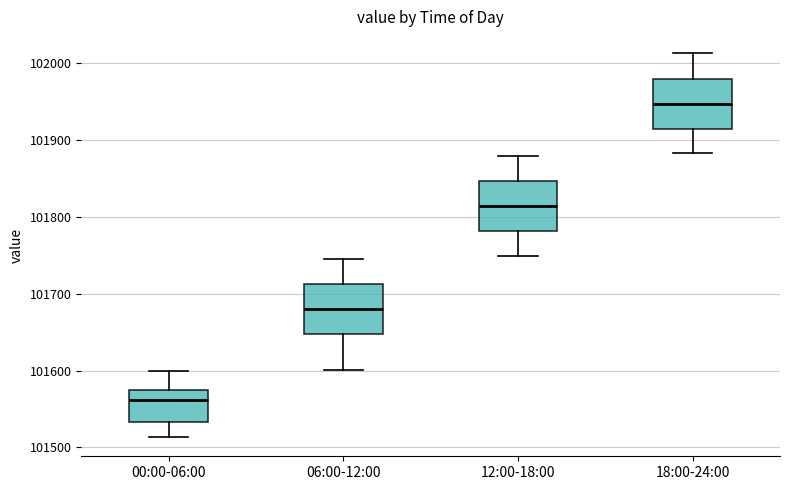

Reading left to right, read every box against the y-axis: the position of its median line, the range the box covers, and the ends of its whiskers. The values are not printed on the chart, so give them approximately, as read against the axis.

00:00-06:00: median 101560, box 101530 to 101570, whiskers 101510 to 101600
06:00-12:00: median 101680, box 101650 to 101710, whiskers 101600 to 101750
12:00-18:00: median 101810, box 101780 to 101850, whiskers 101750 to 101880
18:00-24:00: median 101950, box 101910 to 101980, whiskers 101880 to 102010